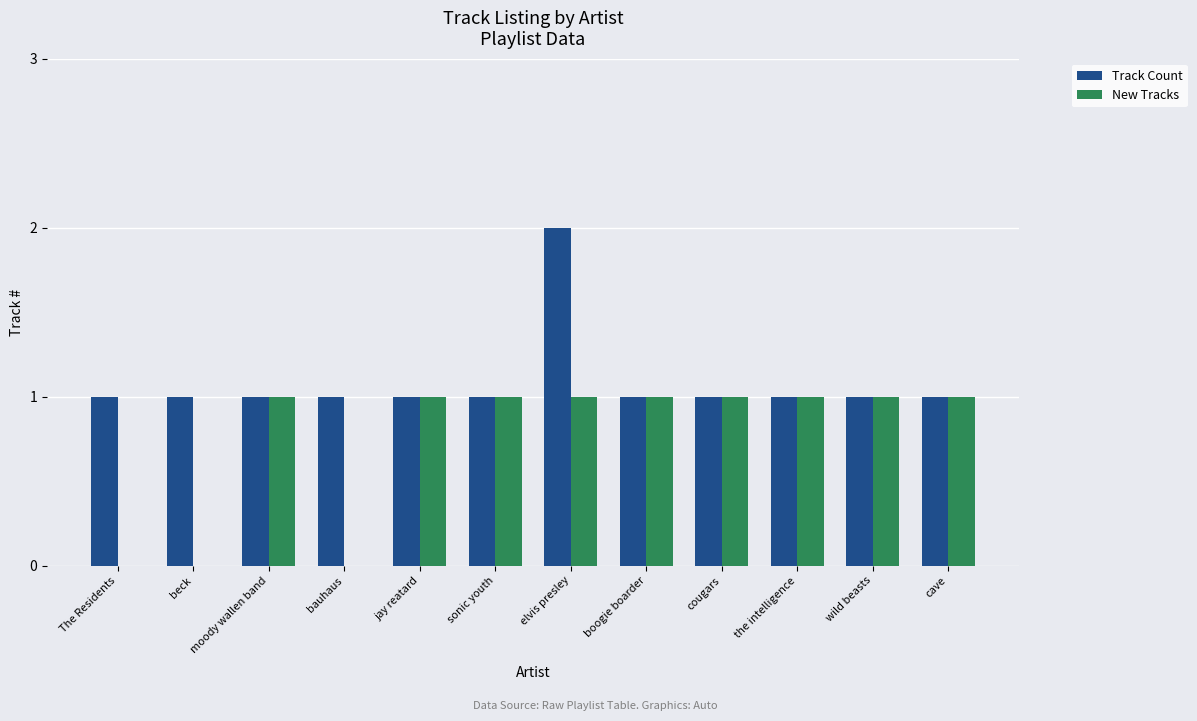

True or false: Track Count has a value of 3 at elvis presley.

False